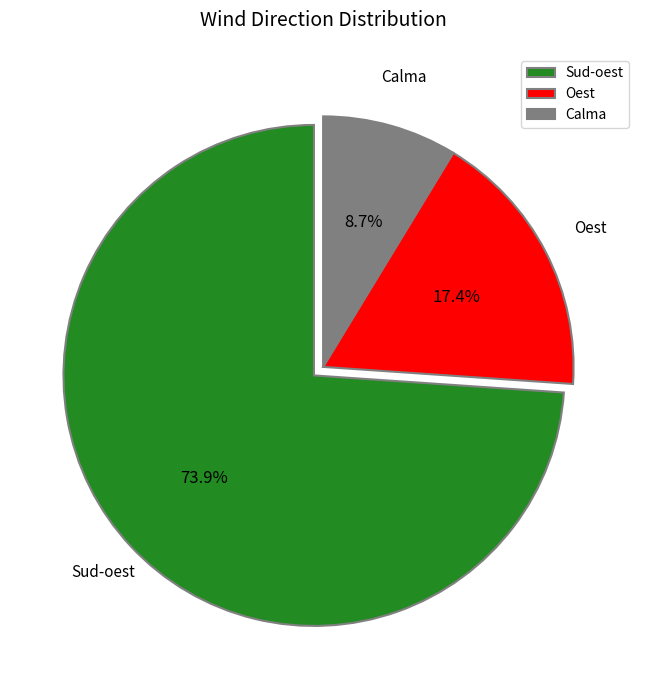

Is there a majority slice in this chart?

Yes